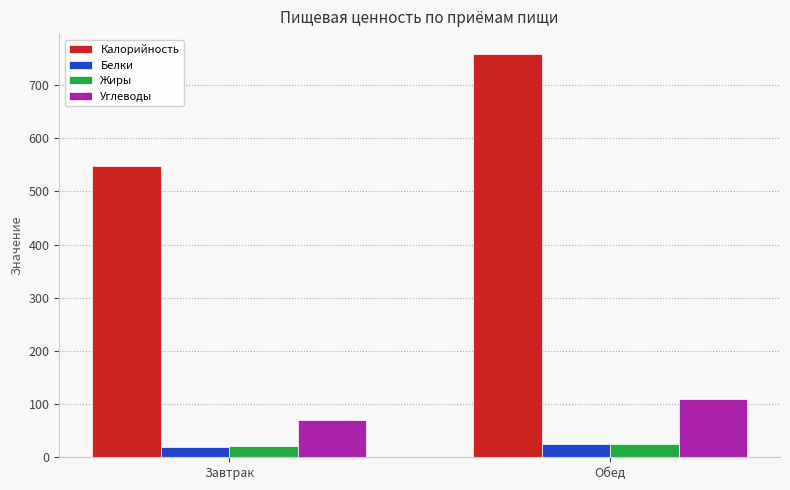

What is the value of the Белки bar at the 2nd from the left?

25.4